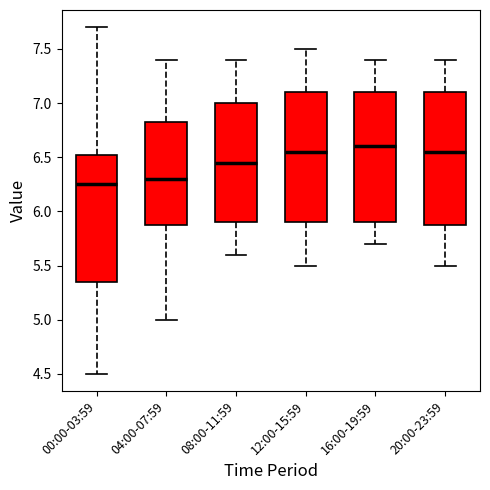

Where does the upper whisker of the box for 00:00-03:59 end on the y-axis? The values are not printed on the chart, so give them approximately, as read against the axis.

7.70